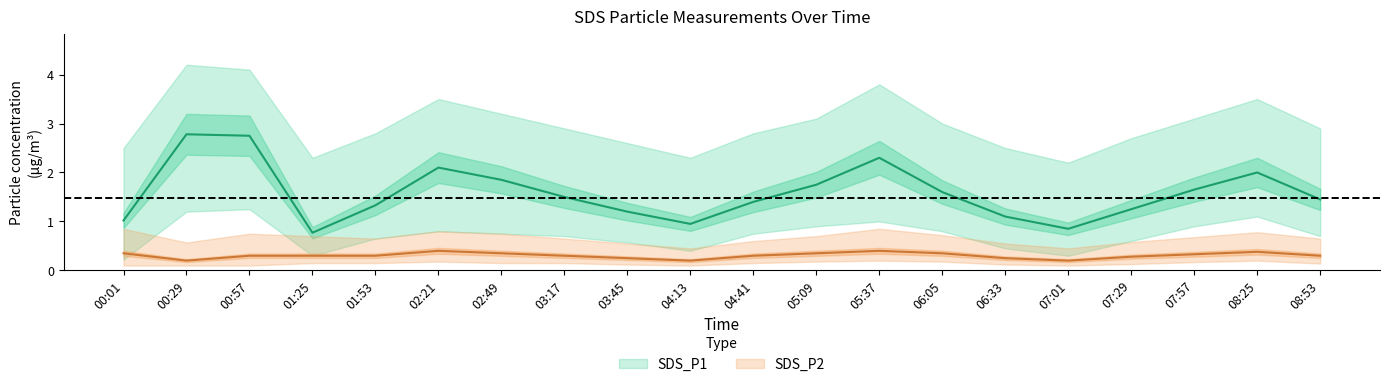

True or false: SDS_P2 has more than 2 points higher than both neighbors.

True